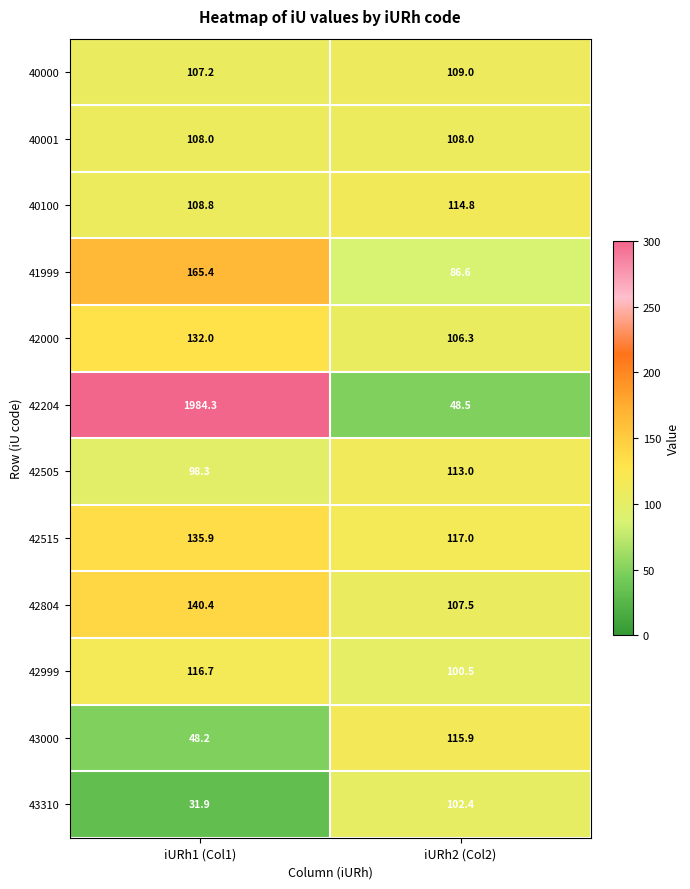

At how many categories does at least one series exceed 250?

1